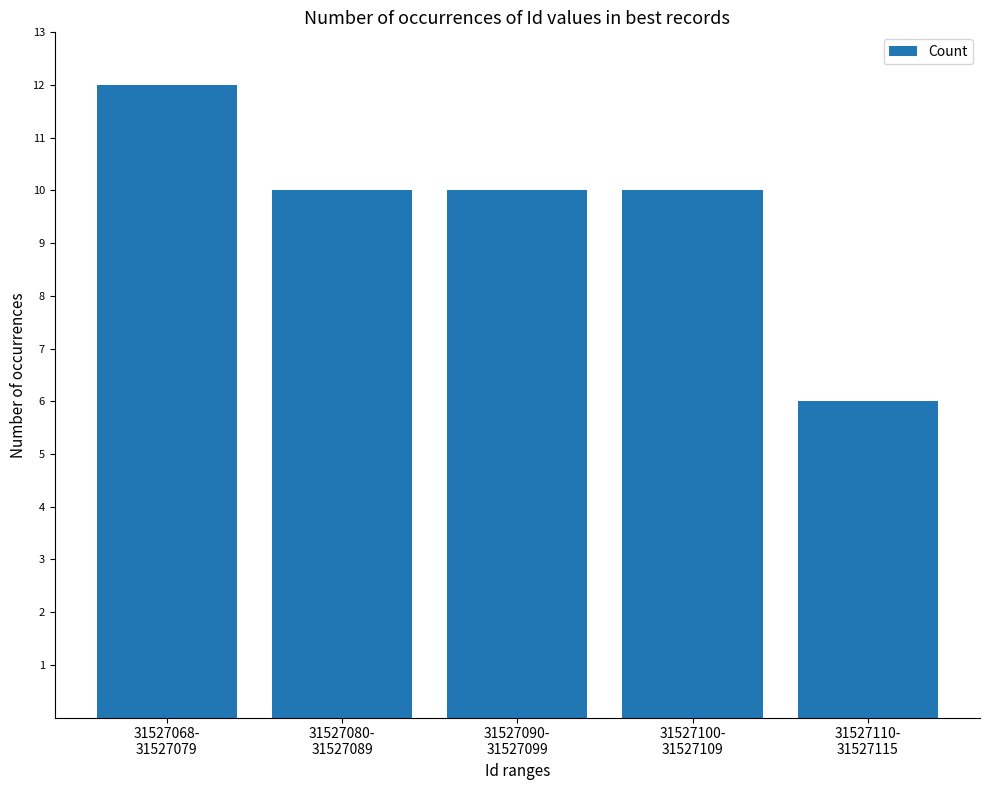

Reading right to left, transcribe all the data shown in this chart.

31527110-
31527115=6	31527100-
31527109=10	31527090-
31527099=10	31527080-
31527089=10	31527068-
31527079=12